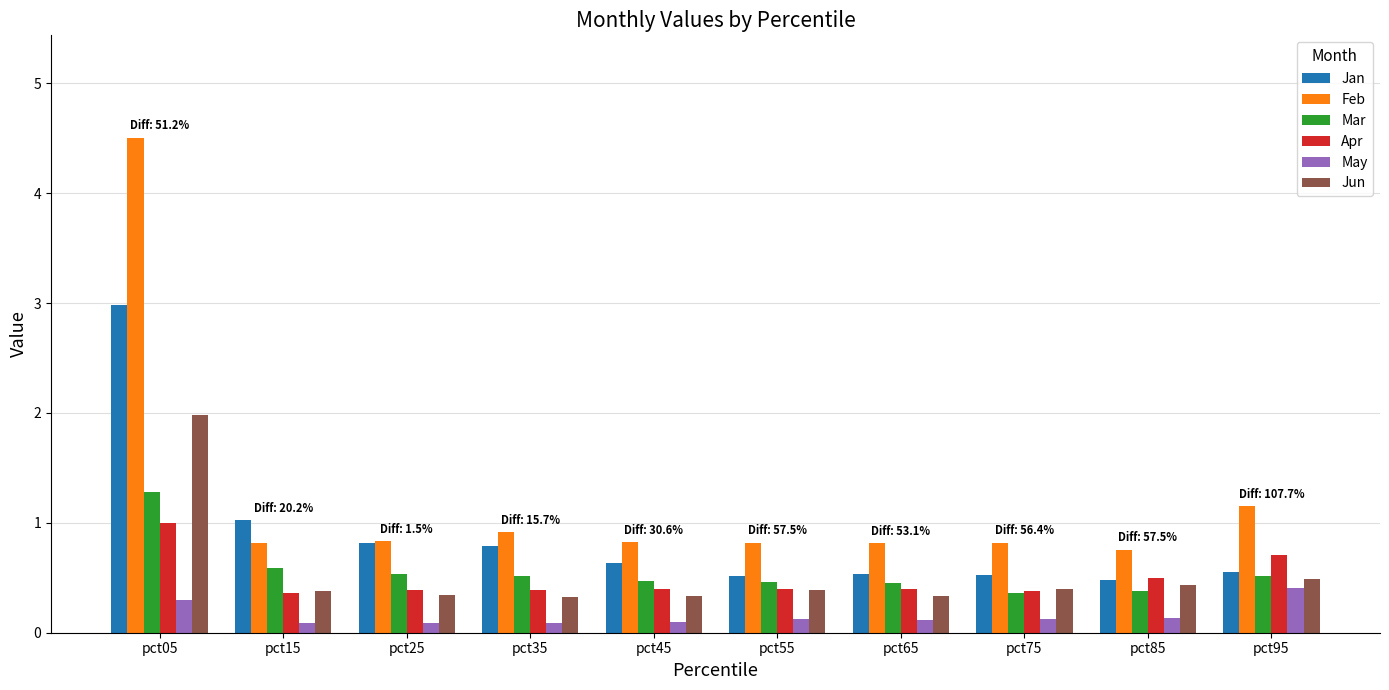

What is the lowest value of the May series?

0.1